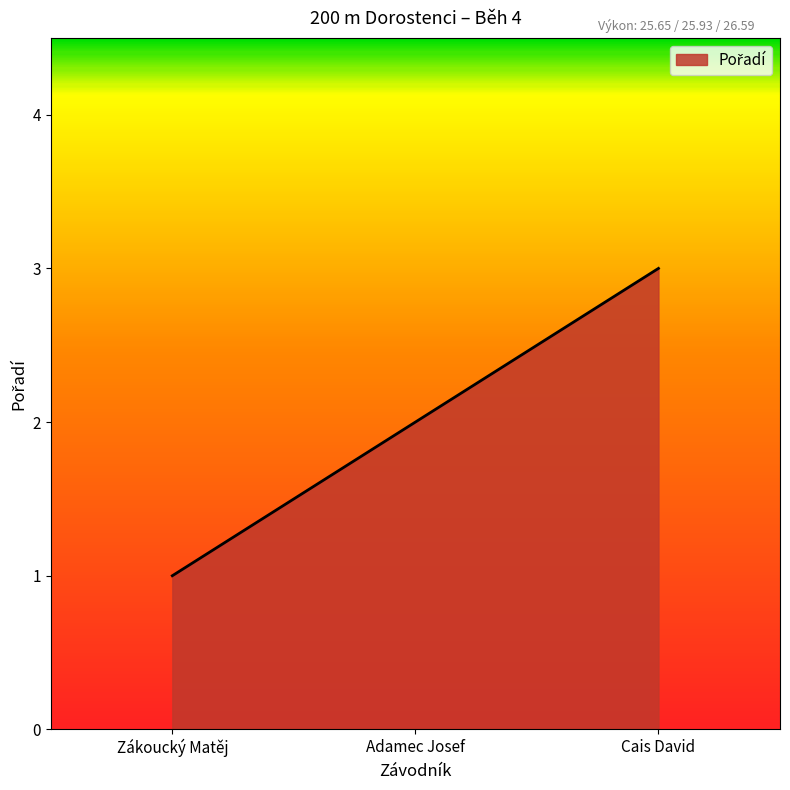

What is the difference between the values at Zákoucký Matěj and Adamec Josef?

1